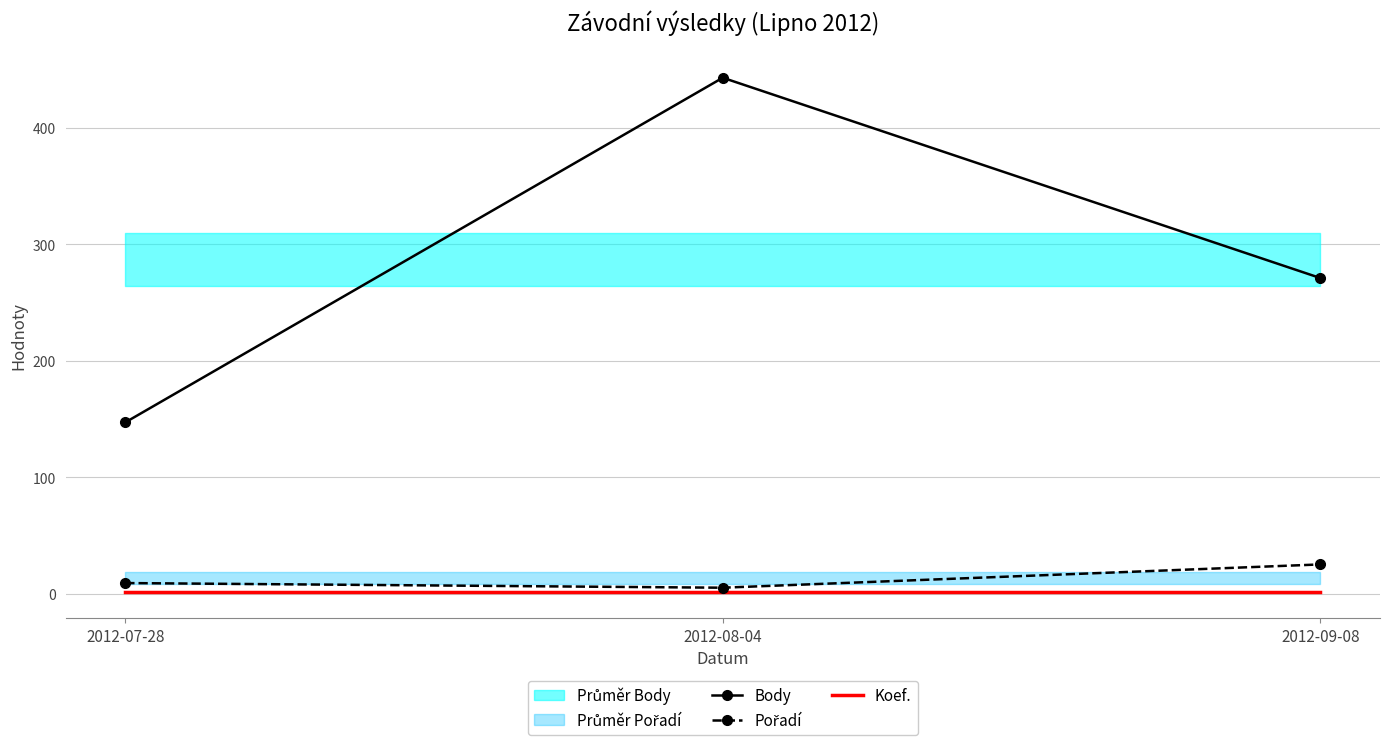

What is the label of the 2nd point from the right?

2012-08-04